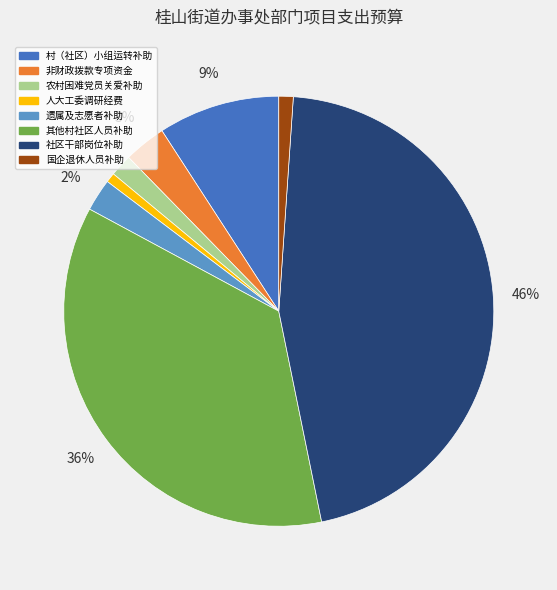

How many segments does this pie chart have?

8